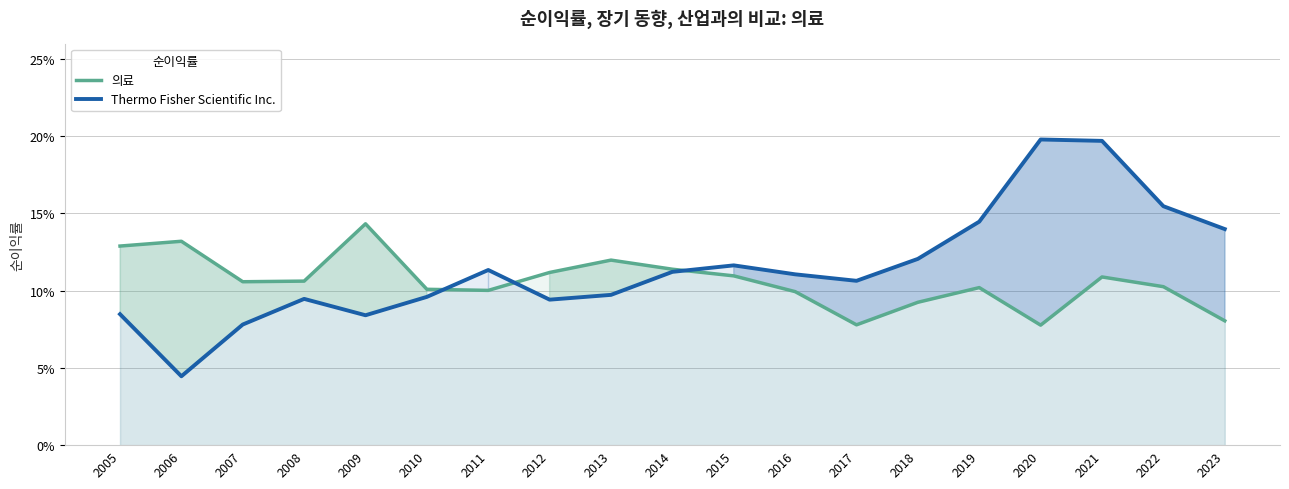

Reading left to right, extract all data points from this chart.

의료: 0.1	0.1	0.1	0.1	0.1	0.1	0.1	0.1	0.1	0.1	0.1	0.1	0.1	0.1	0.1	0.1	0.1	0.1	0.1
Thermo Fisher Scientific Inc.: 0.1	0.0	0.1	0.1	0.1	0.1	0.1	0.1	0.1	0.1	0.1	0.1	0.1	0.1	0.1	0.2	0.2	0.2	0.1